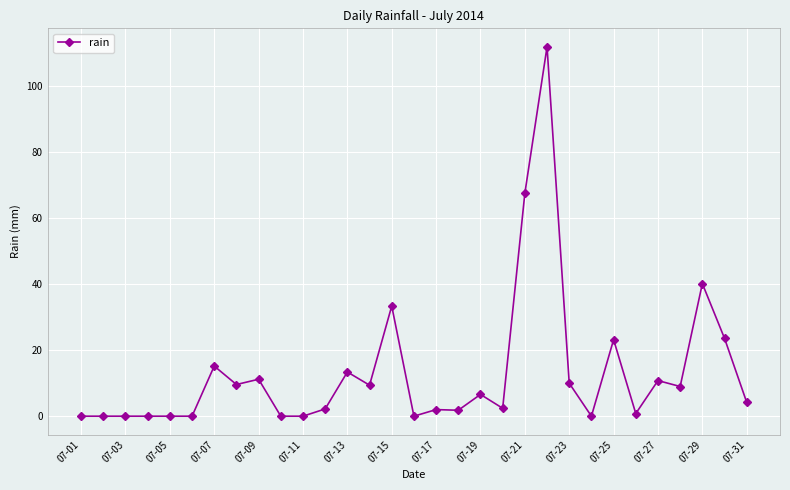

True or false: the data has more than 2 interior local peaks.

True